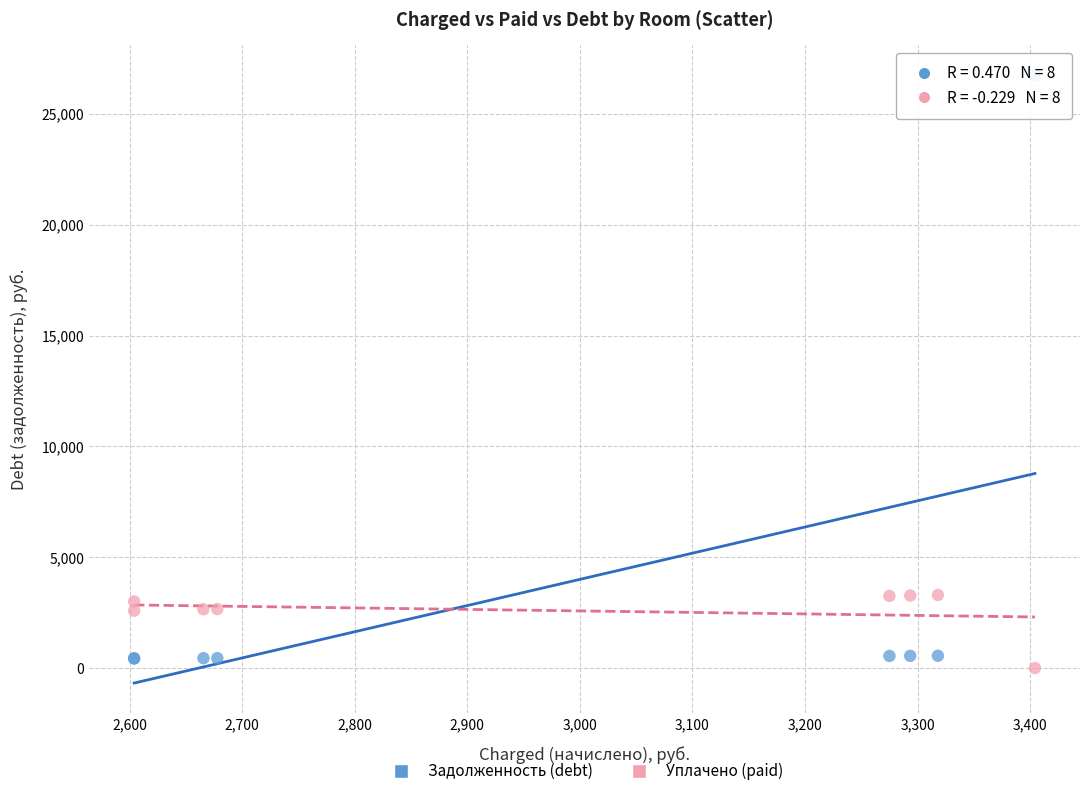

What are all the series names shown in the legend?

Задолженность (debt), Уплачено (paid)